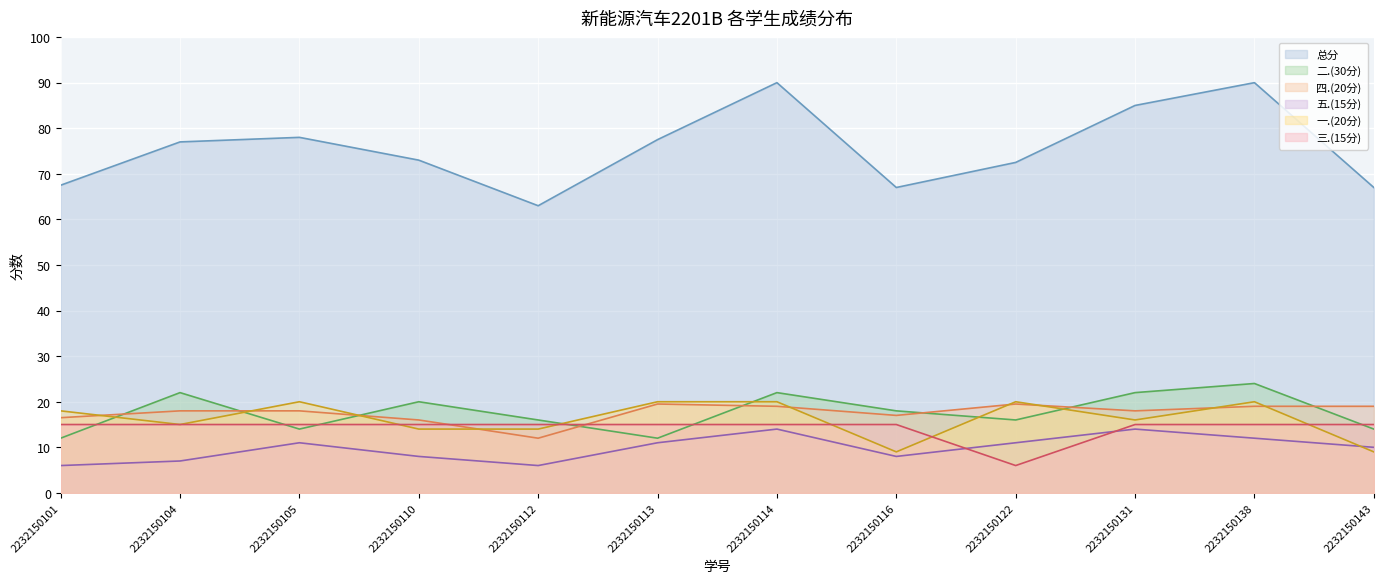

Which series has the largest total across all categories?

总分